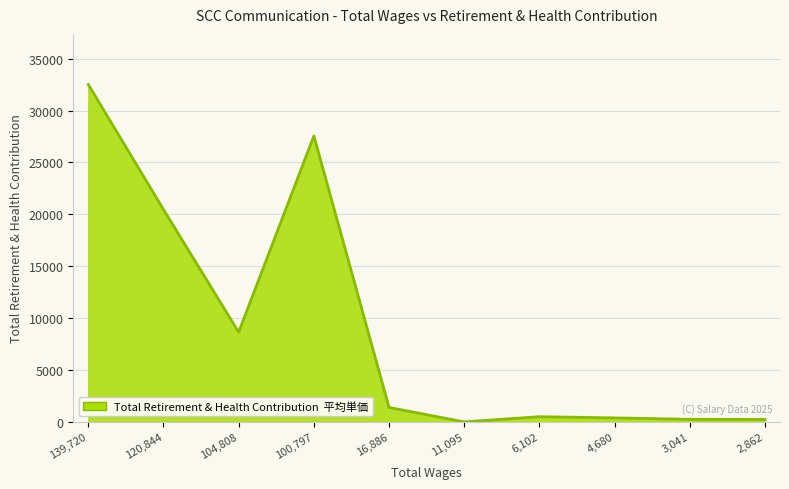

The value at 11,095 is 11251. True or false?

False